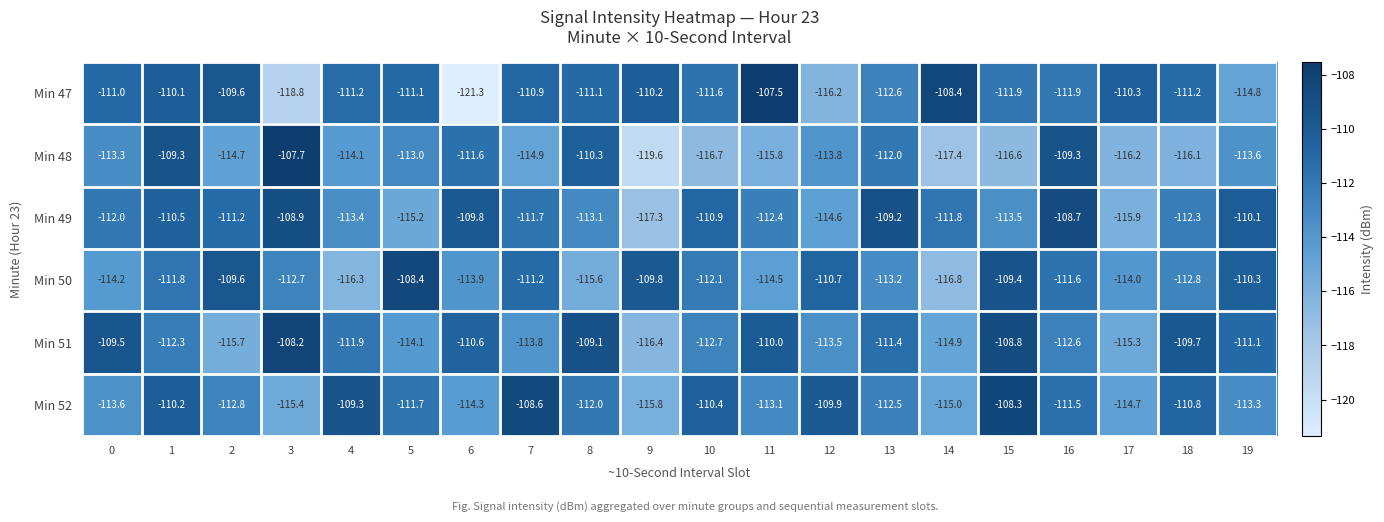

What is the sum of the Min 50 values at 15 and 8?

-225.0